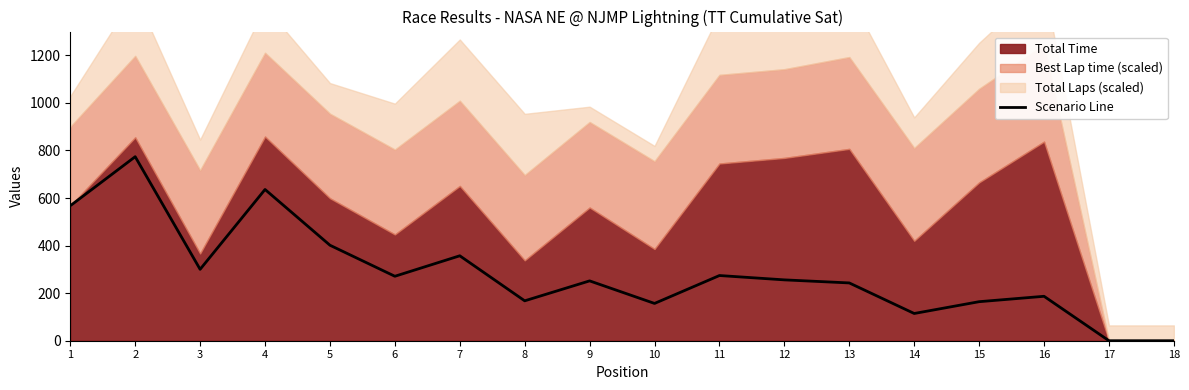

What is the difference between the values at 2 and 3?

473.6